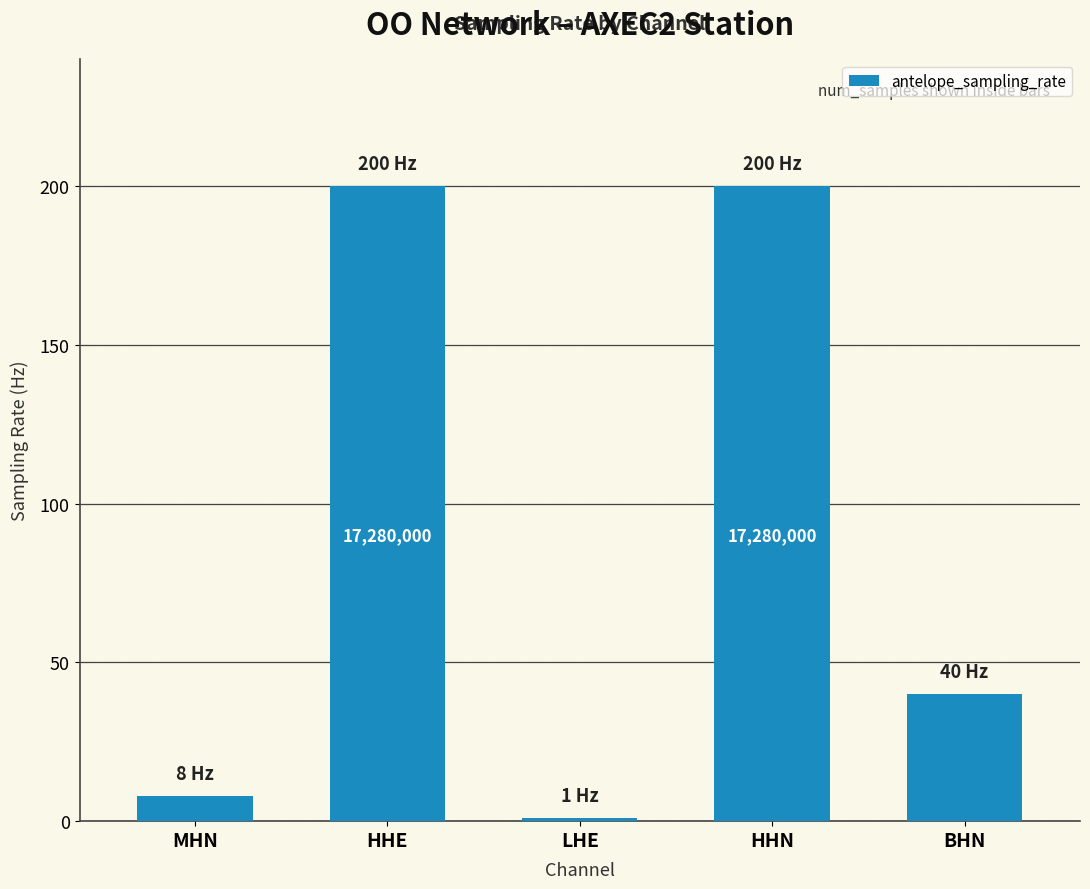

Reading right to left, extract all data points from this chart.

BHN=40	HHN=200	LHE=1	HHE=200	MHN=8